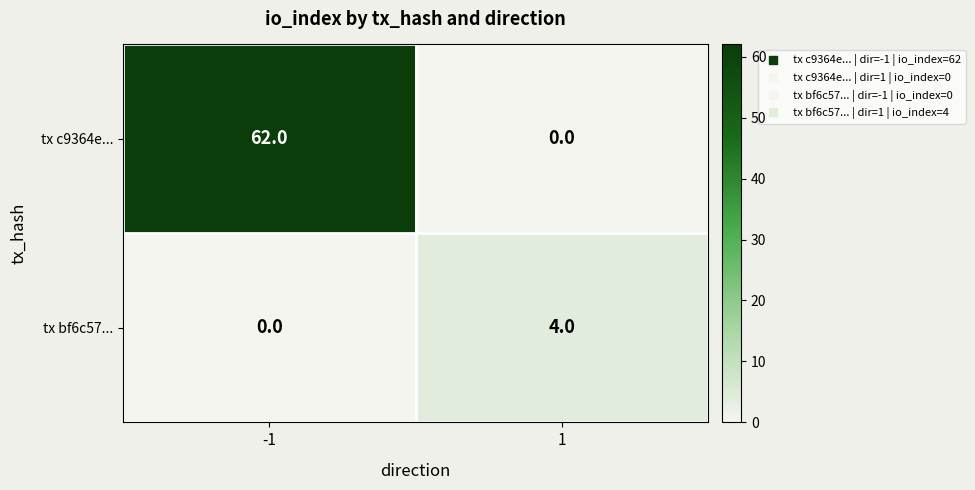

What is the sum of all tx bf6c57... values?

4